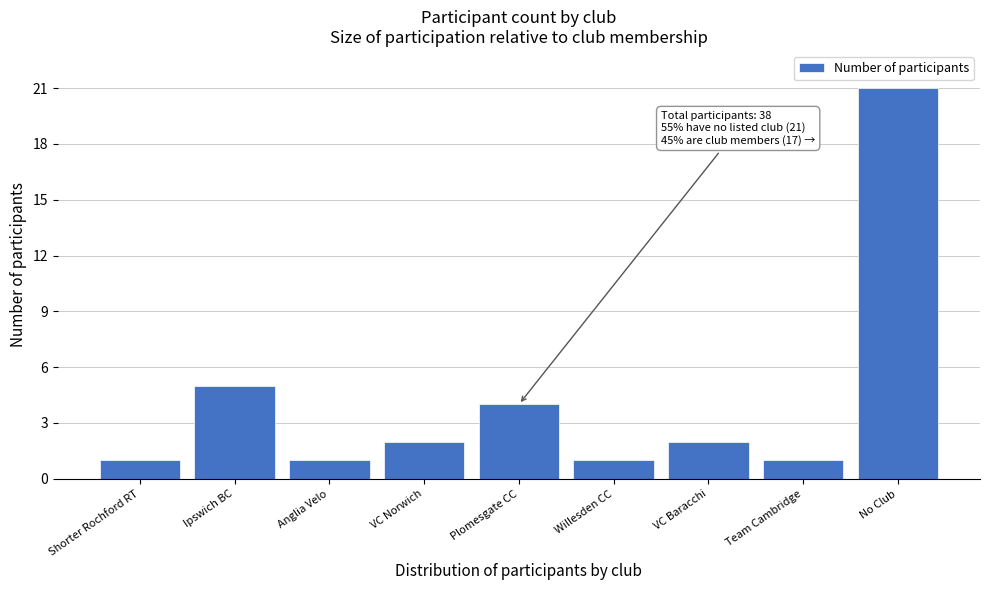

Reading left to right, transcribe all the data shown in this chart.

1	5	1	2	4	1	2	1	21